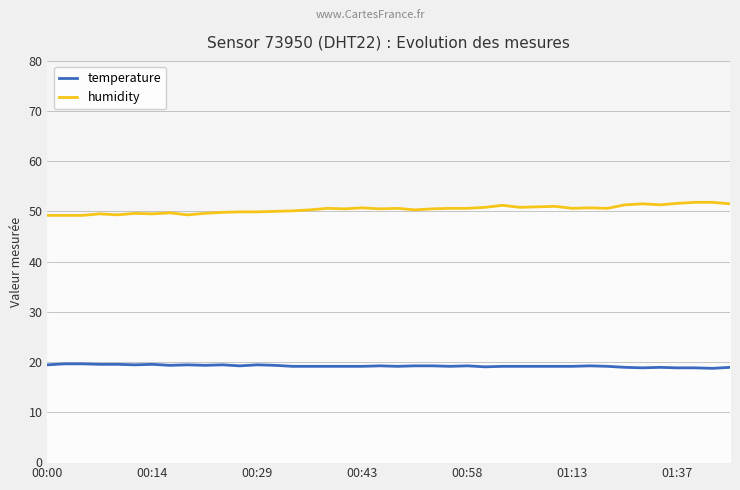

What is the lowest value of the humidity series?

49.2